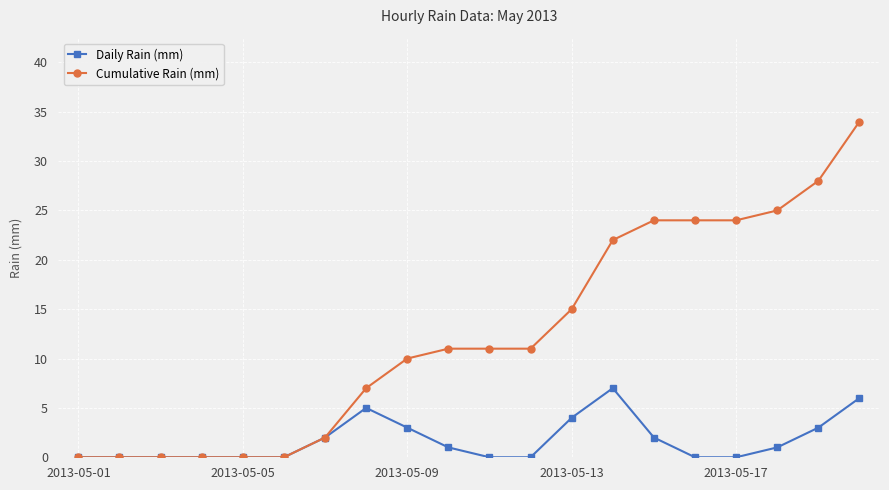

Reading left to right, list all the values displayed in this chart.

Daily Rain (mm): 0	0	0	0	0	0	2	5	3	1	0	0	4	7	2	0	0	1	3	6
Cumulative Rain (mm): 0	0	0	0	0	0	2	7	10	11	11	11	15	22	24	24	24	25	28	34